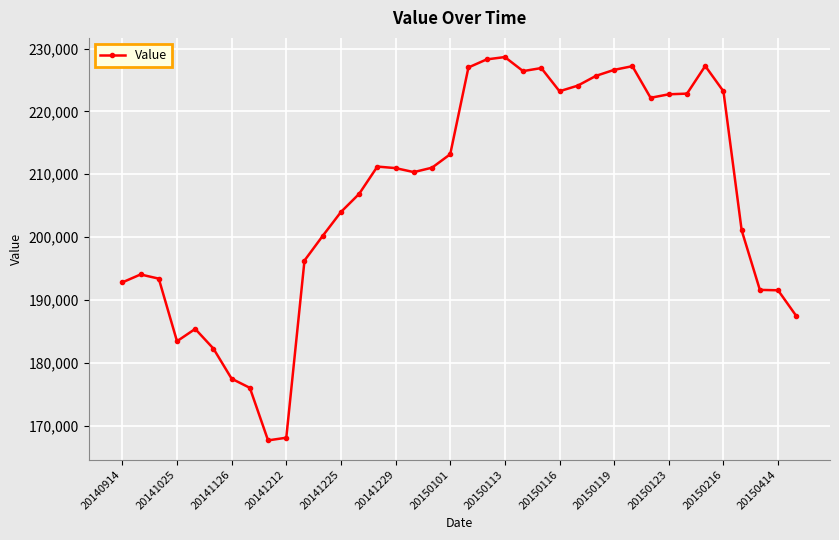

What is the sum of all values?

7838648